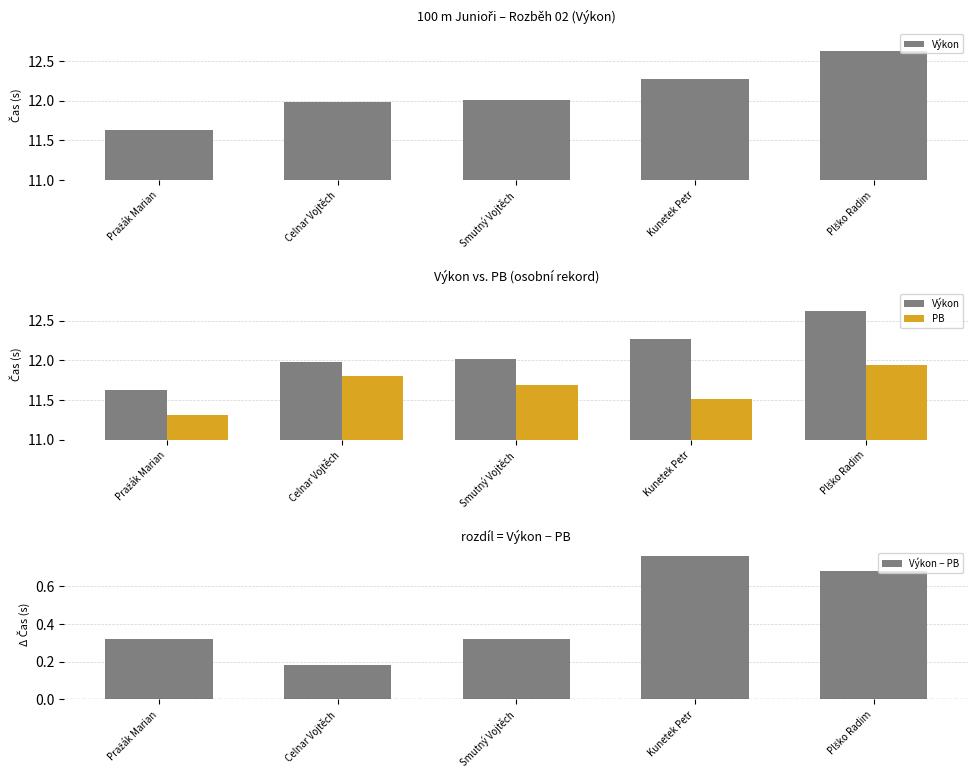

Rank the series by their average value, from lowest to highest.

Výkon − PB, PB, Výkon